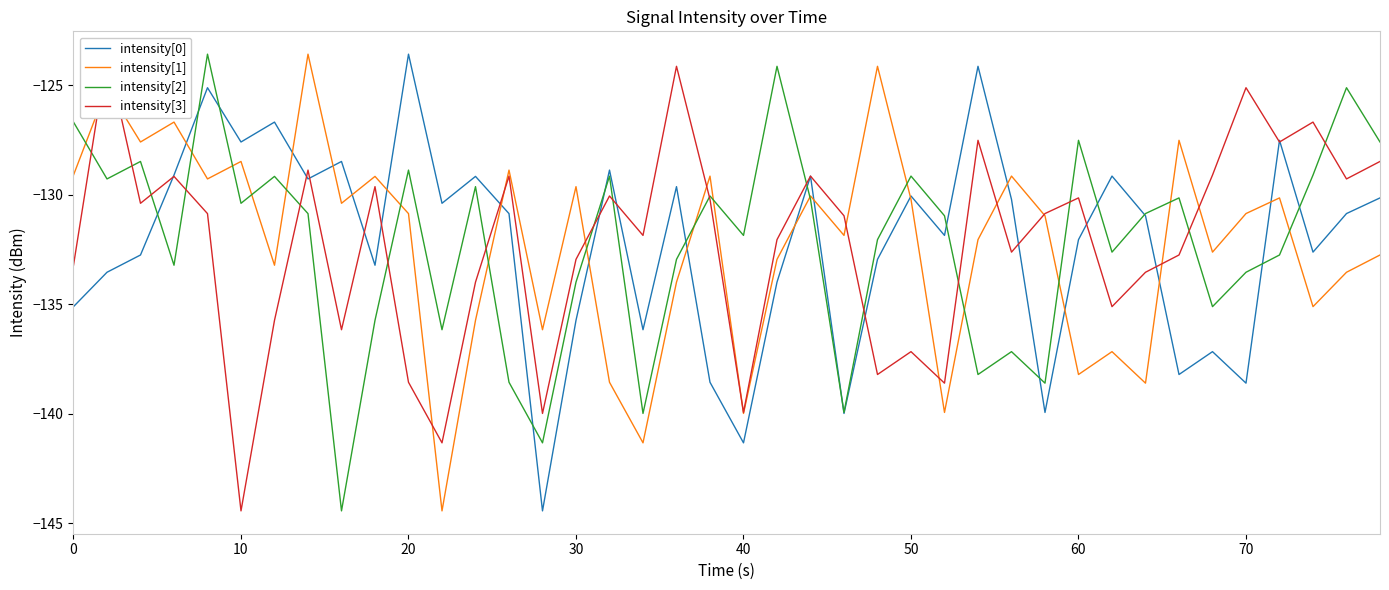

Which category has the highest value in the intensity[0] series?

20